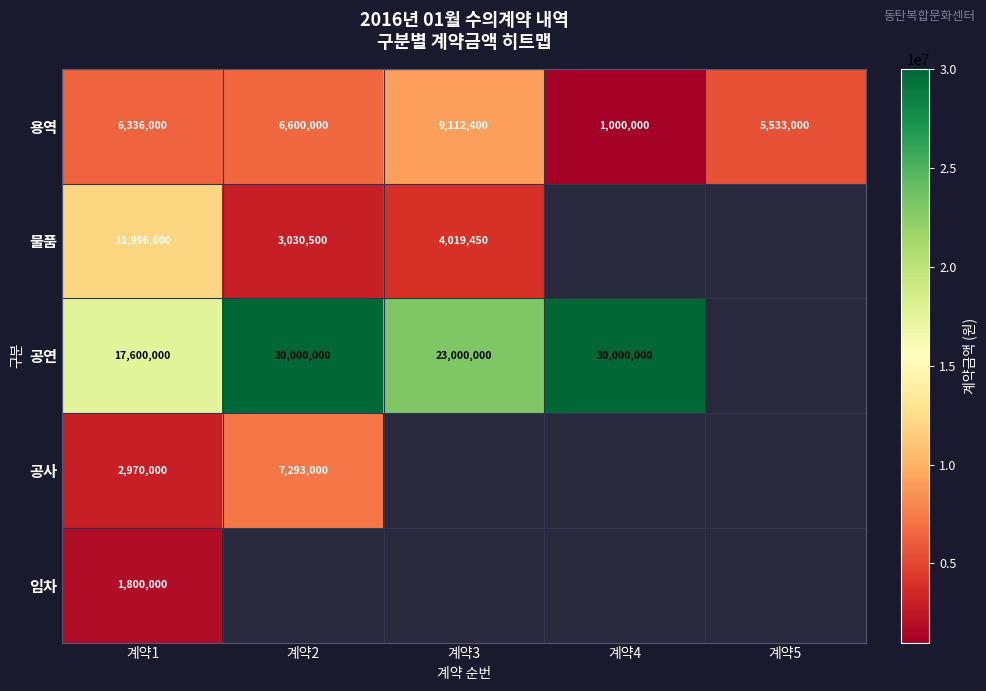

Is the value of 물품 at 계약2 greater than the value of 공연 at 계약2?

No